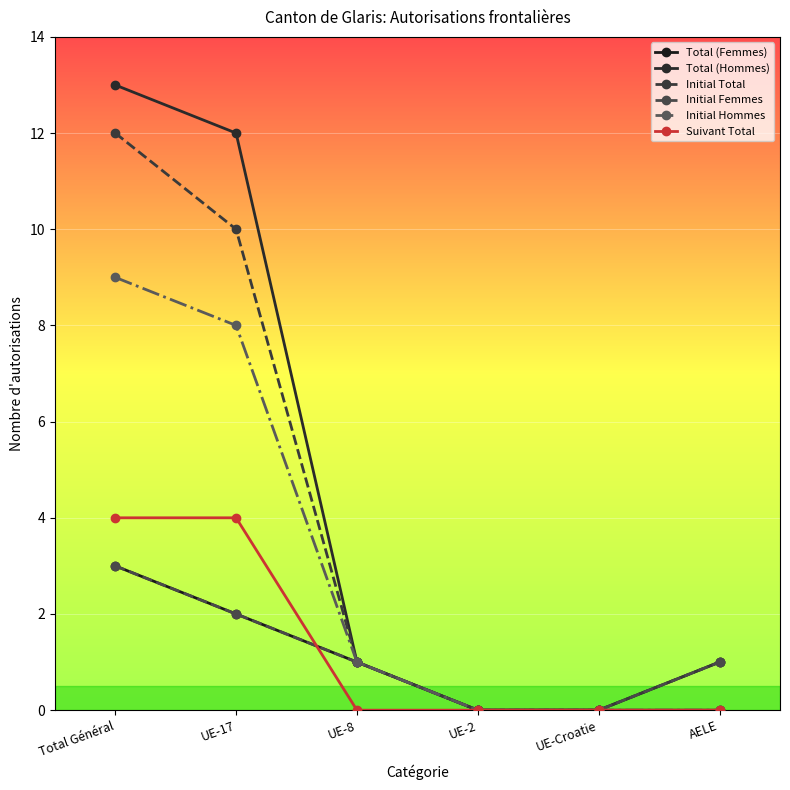

Which label corresponds to the smallest value in the chart?

UE-2